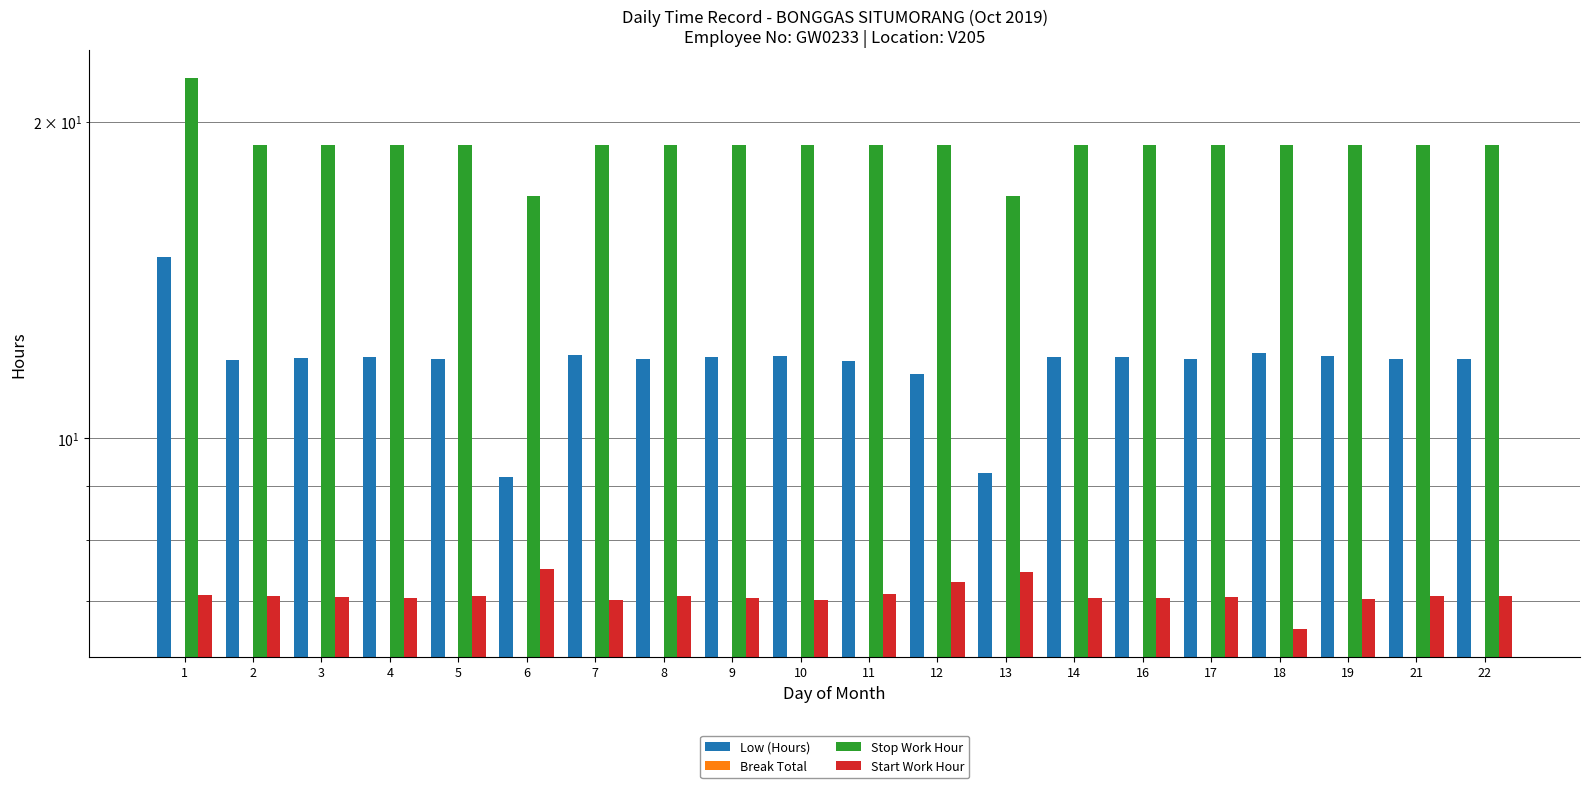

How many bars are there in each group?

4